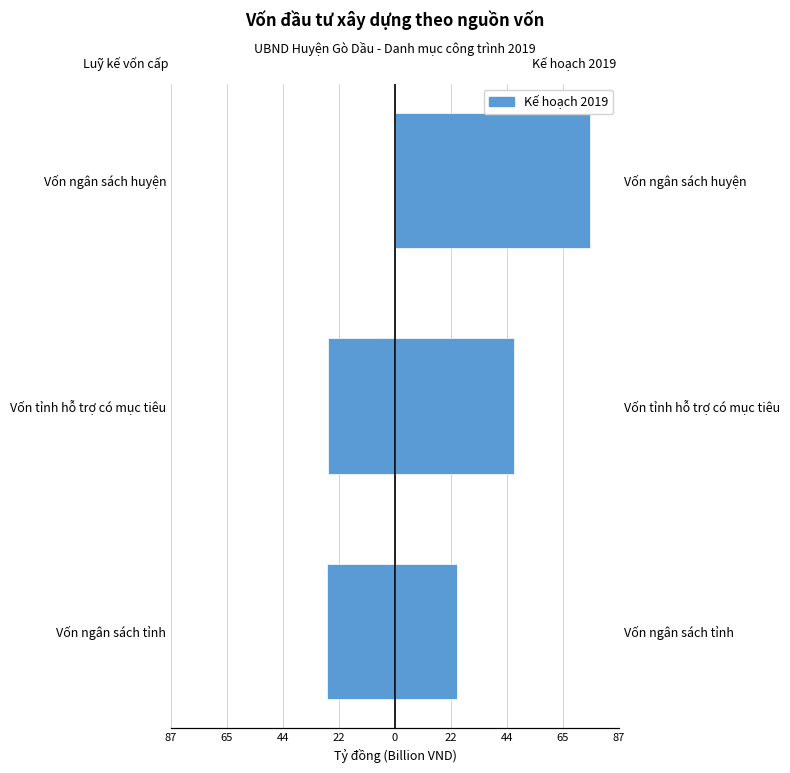

How many groups of bars are there?

3